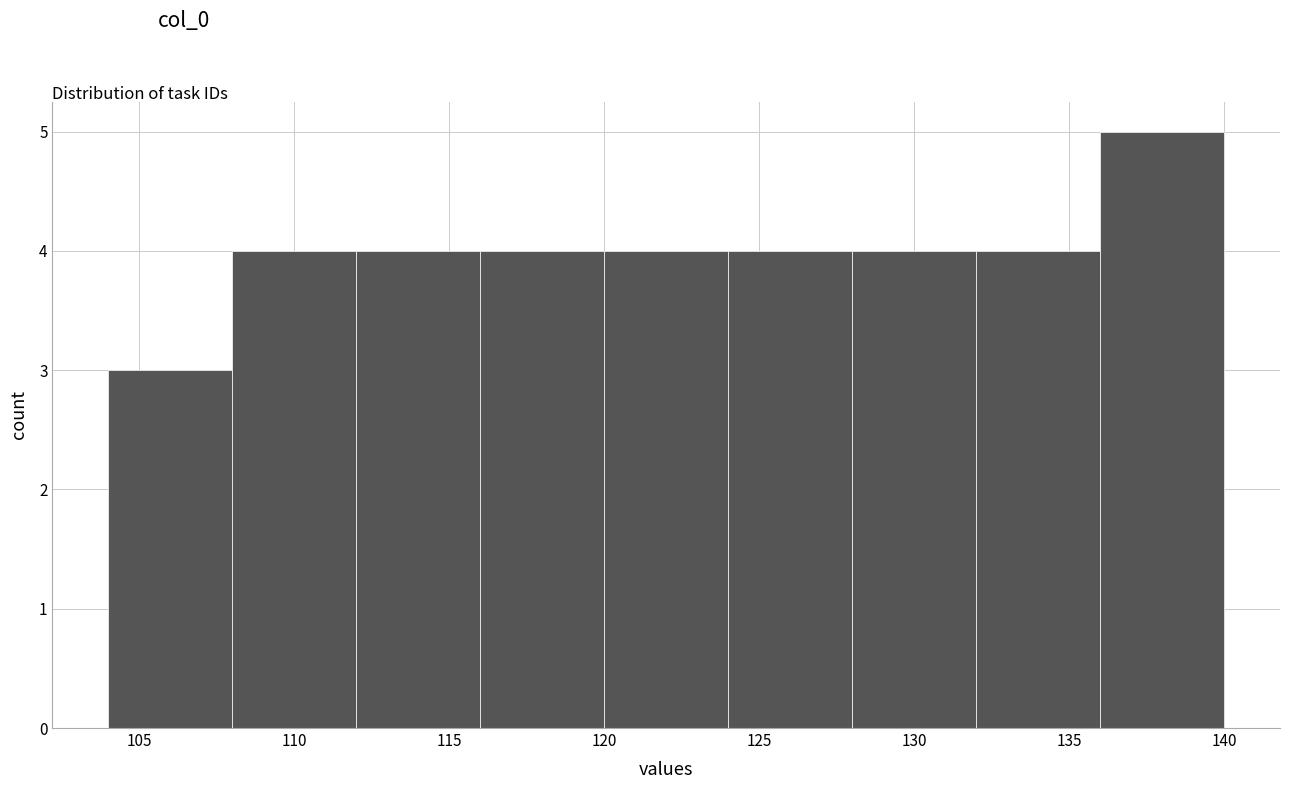

How tall is the bar that spans 108 to 112 on the x-axis? The values are not printed on the chart, so give them approximately, as read against the axis.

4